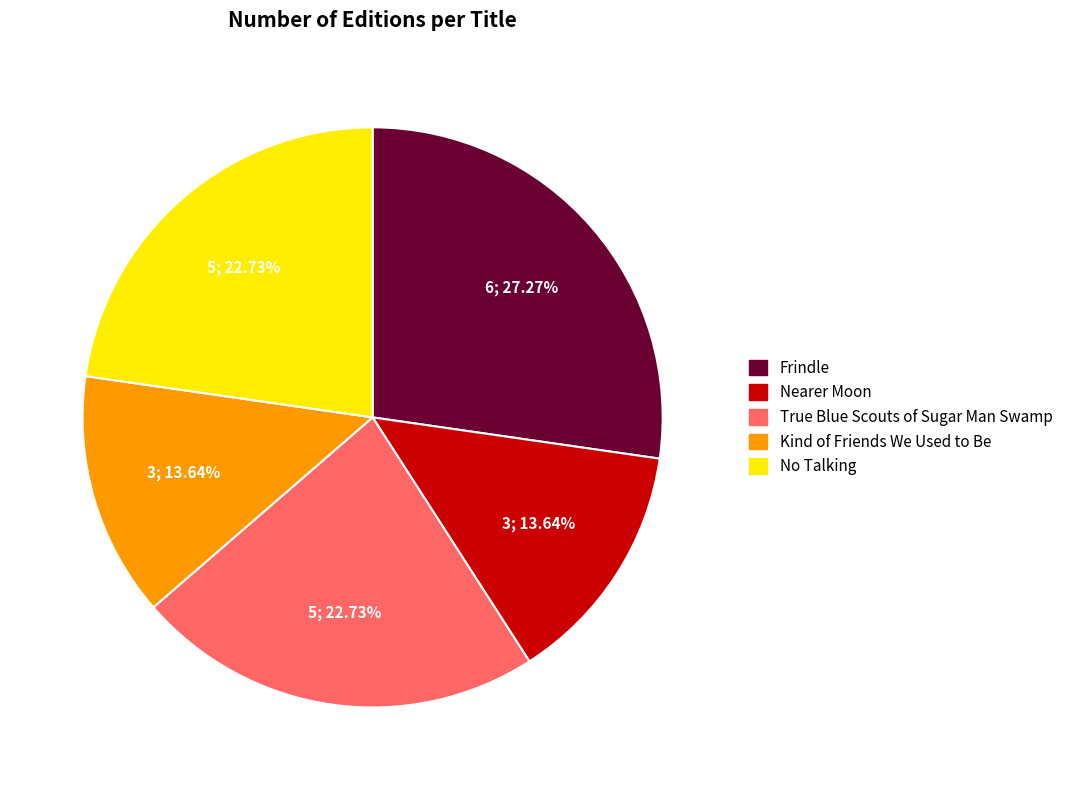

To the nearest percent, what is the average slice percentage?

20%